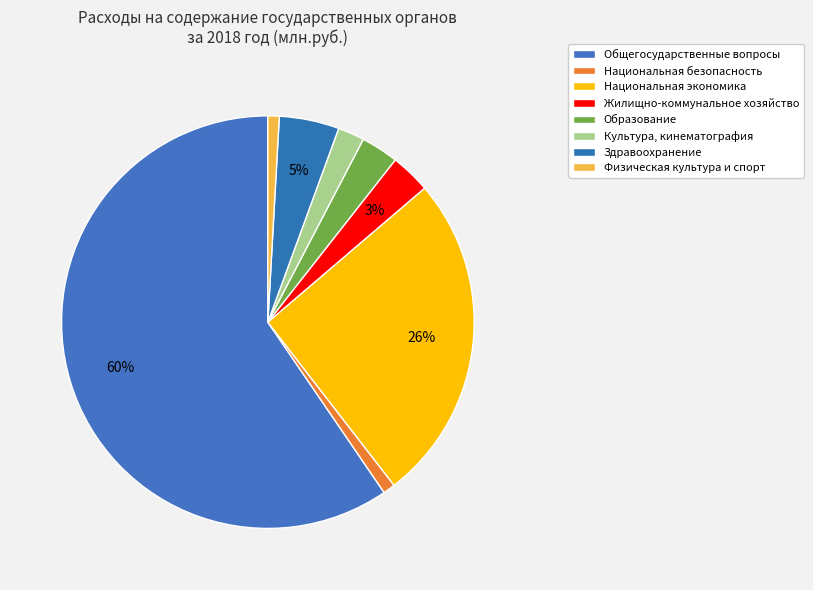

Which category has the biggest portion of the pie?

Общегосударственные вопросы